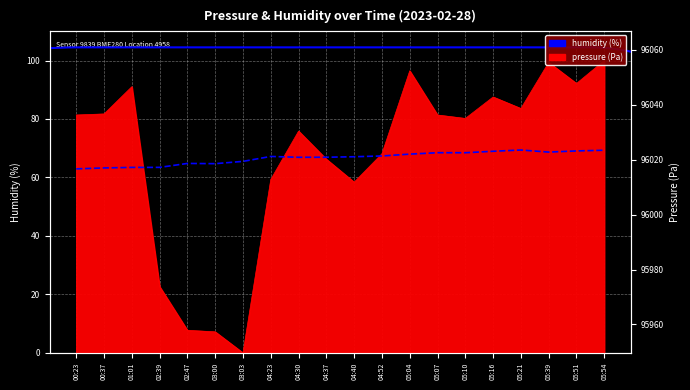

True or false: the data shows 63.5 at 02:39.

True